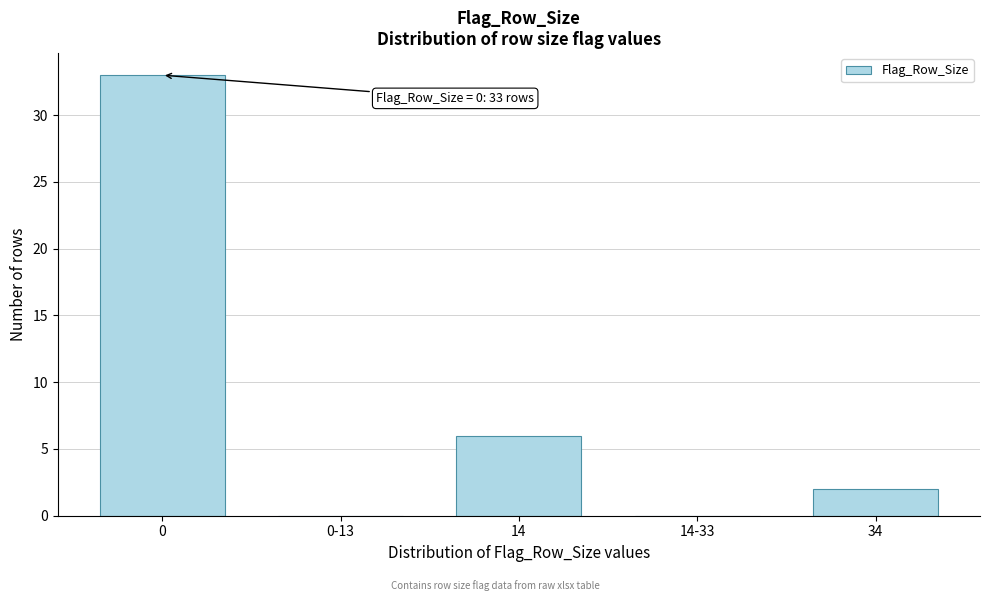

Reading left to right, extract all data points from this chart.

0=33	0-13=0	14=6	14-33=0	34=2